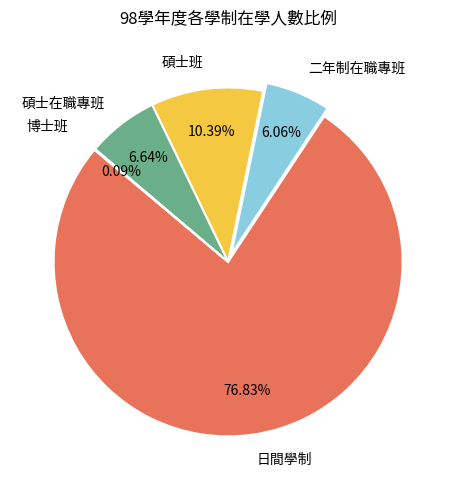

Is it true that 碩士班 is 4% of the pie?

False